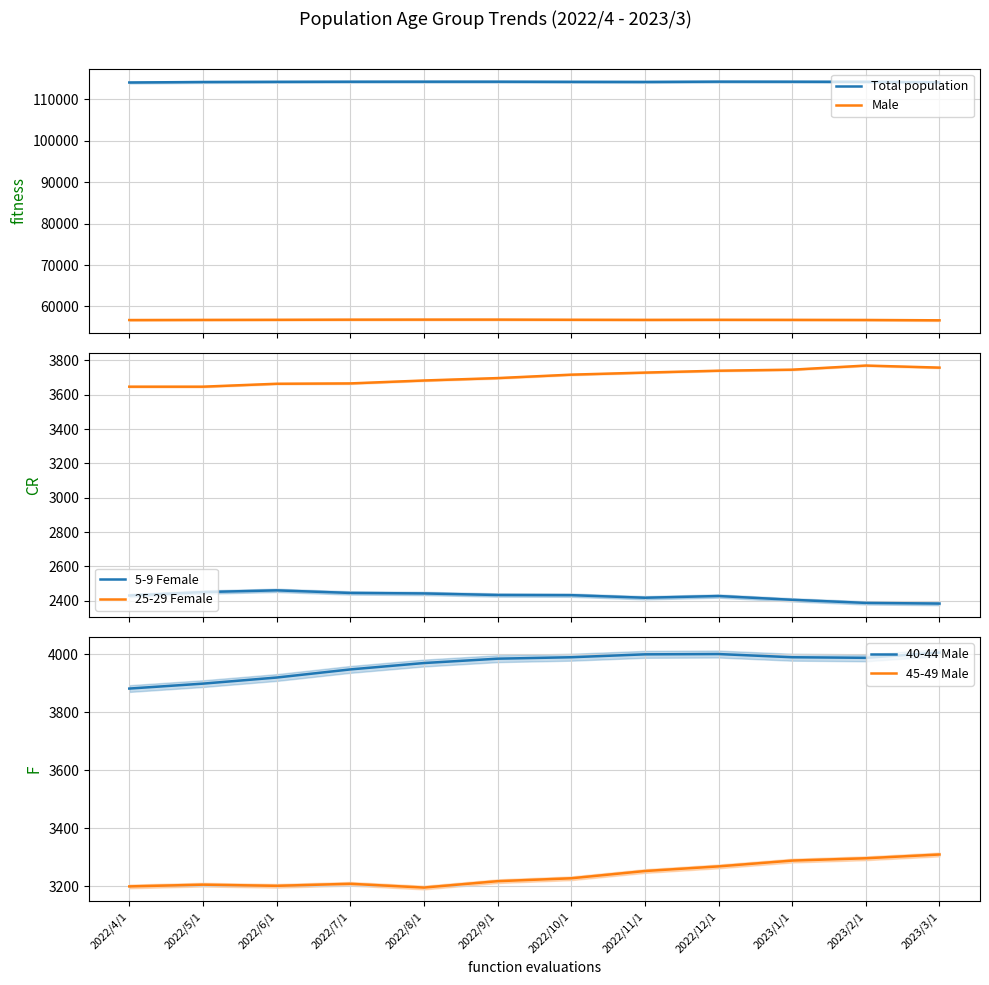

True or false: 40-44 Male and 25-29 Female cross at least once.

False